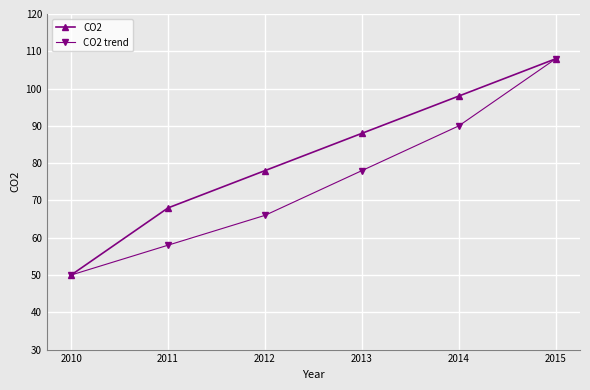

Count the number of data series in this chart.

2